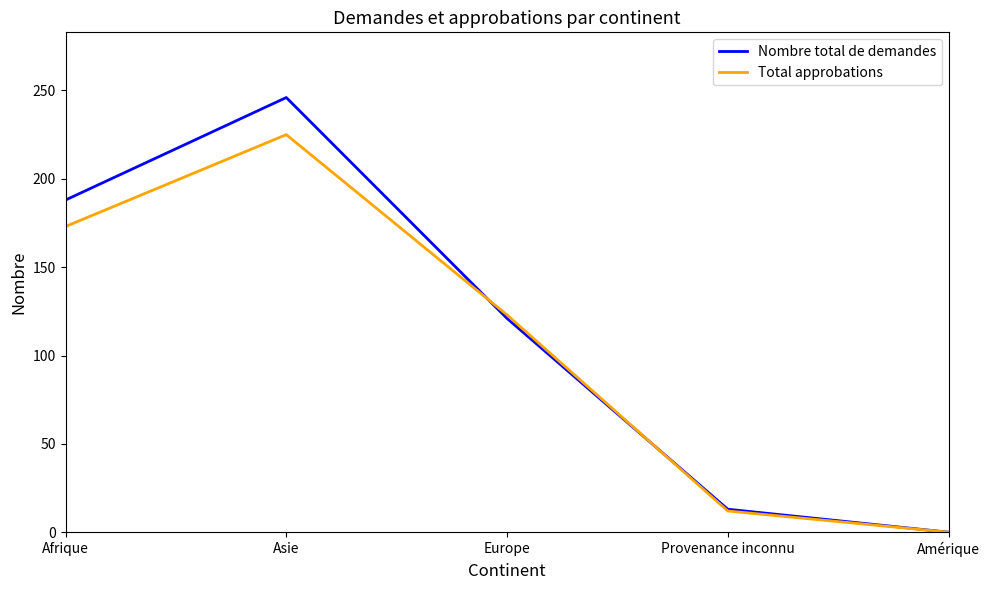

The Total approbations series shows 225 at Asie. True or false?

True